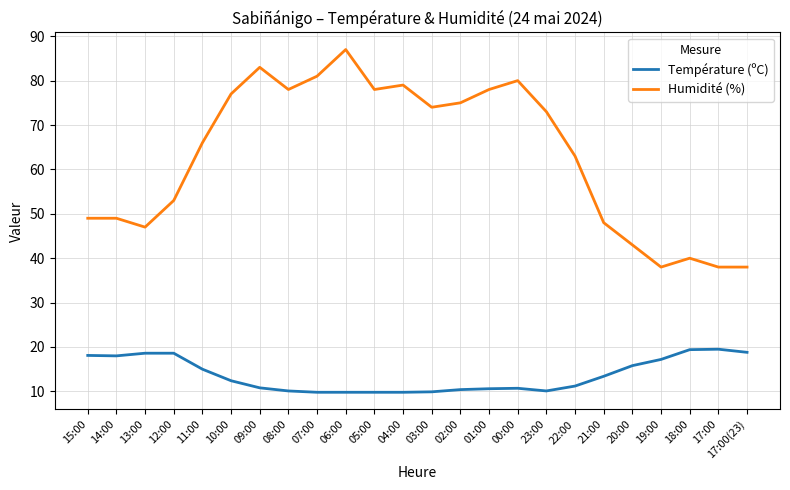

Is the value of Humidité (%) at 15:00 greater than the value of Température (ºC) at 01:00?

Yes